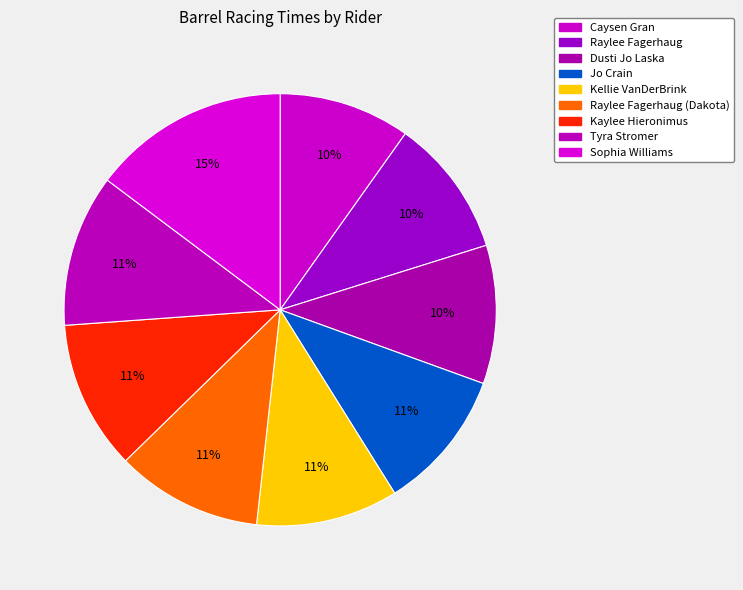

What portion of the pie excludes Kaylee Hieronimus?

88.8%